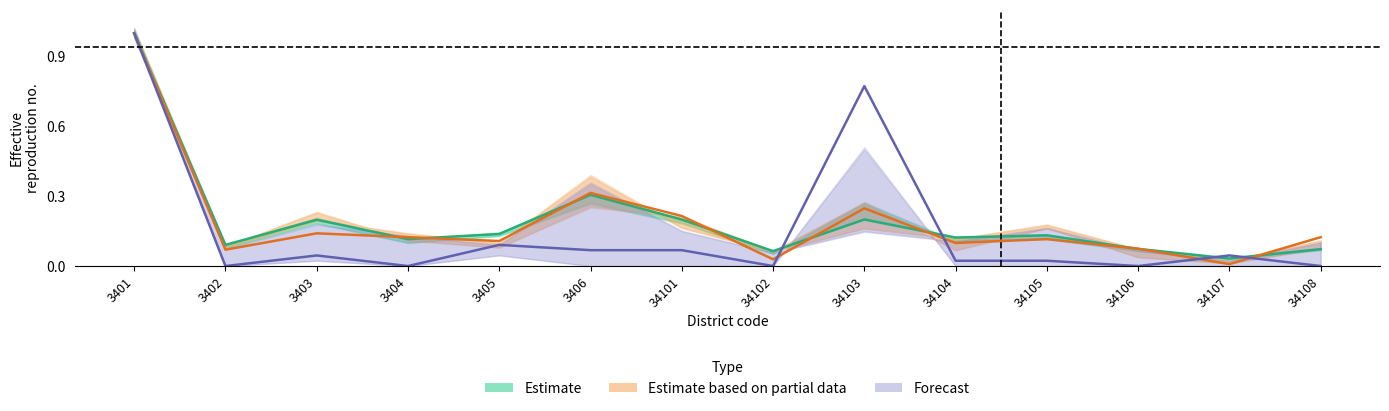

What is the greatest value displayed?

1.0